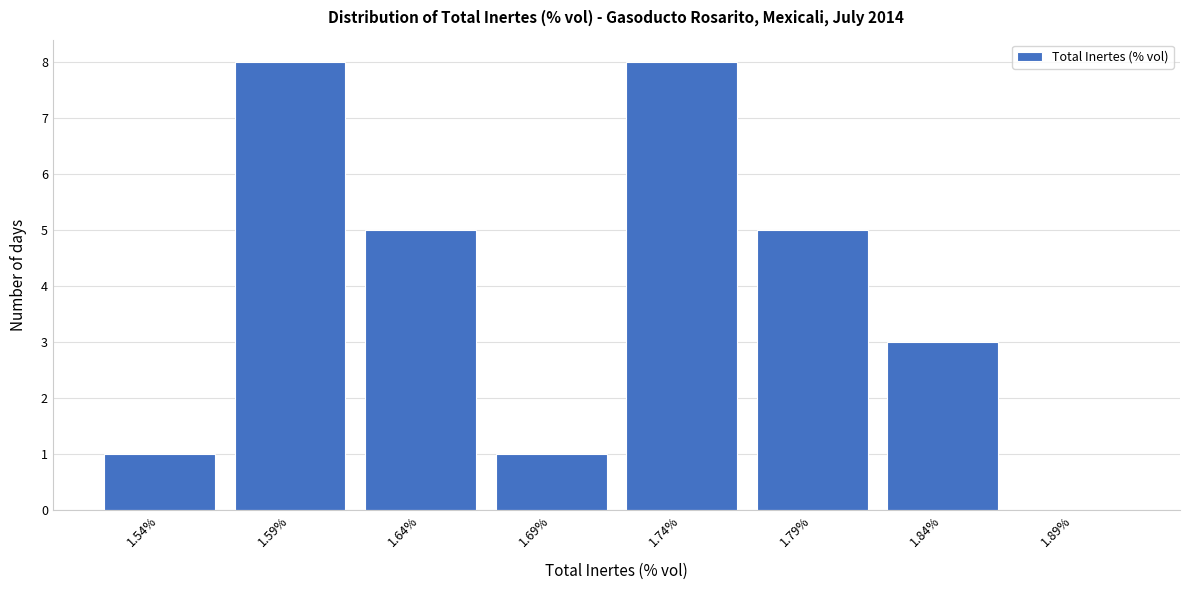

Reading left to right, transcribe all the data shown in this chart.

1.54%=1	1.59%=8	1.64%=5	1.69%=1	1.74%=8	1.79%=5	1.84%=3	1.89%=0